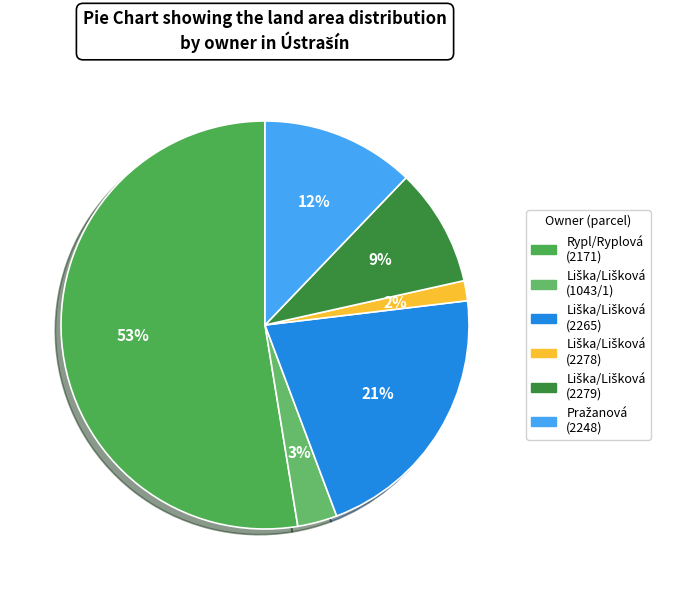

To the nearest percent, what is the average slice percentage?

17%